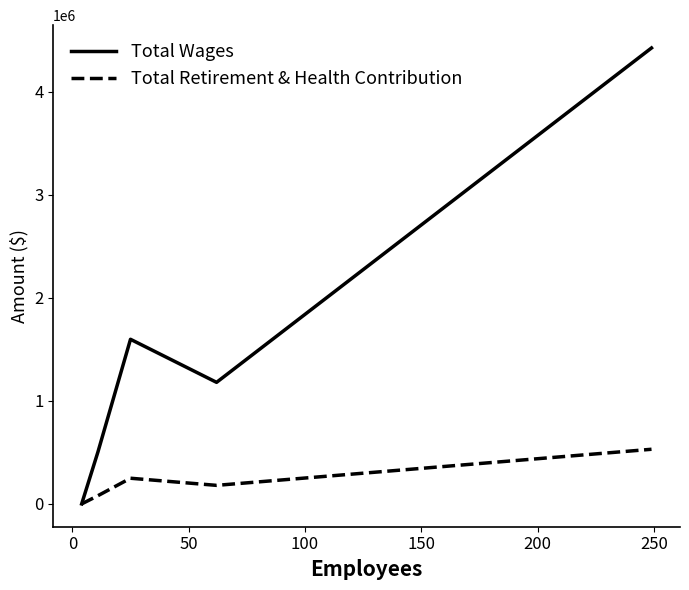

How many interior local peaks does the Total Wages series have?

1